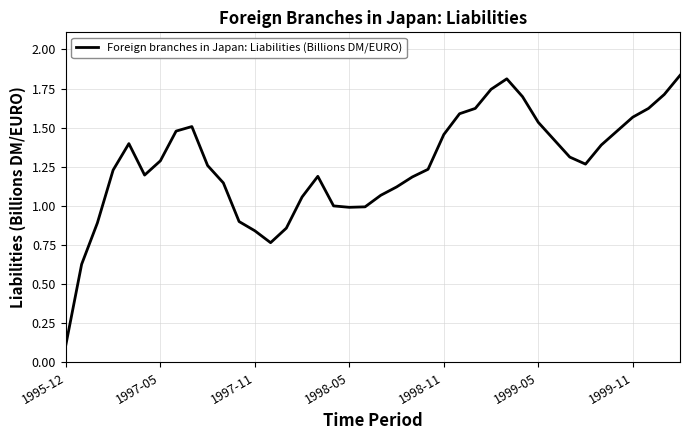

At which label is the value closest to 0?

1995-12